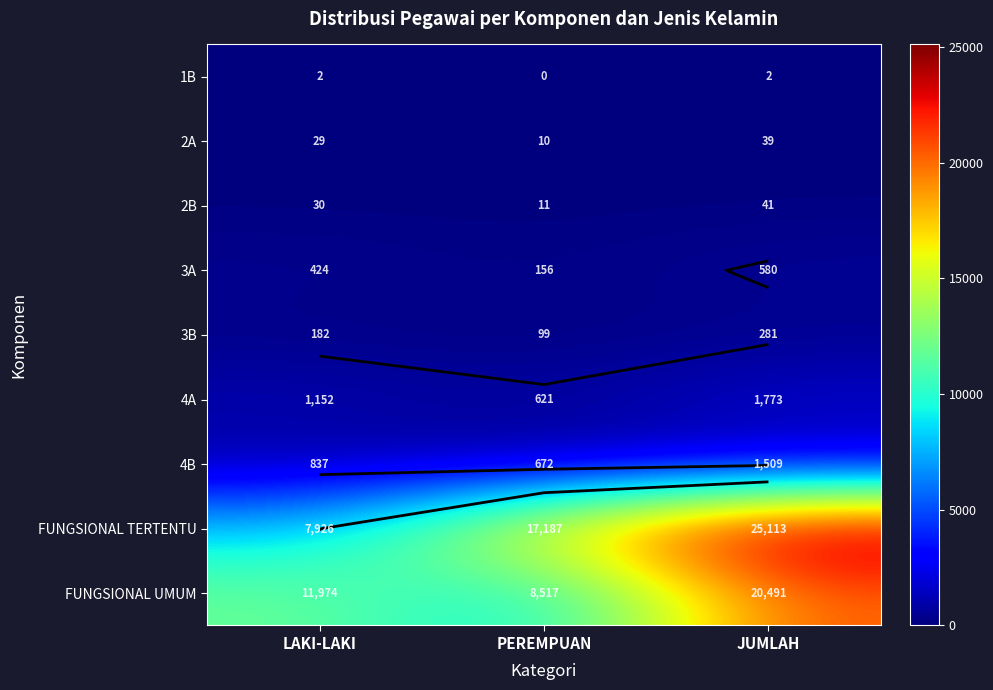

True or false: 4A has a value of 621 at PEREMPUAN.

True